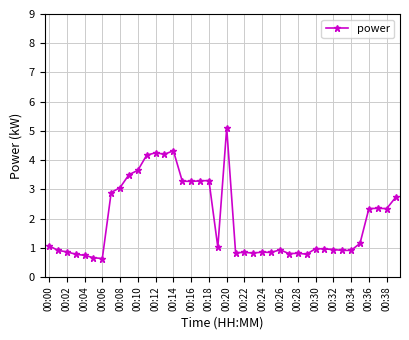

What is the maximum value shown in the chart?

5.1